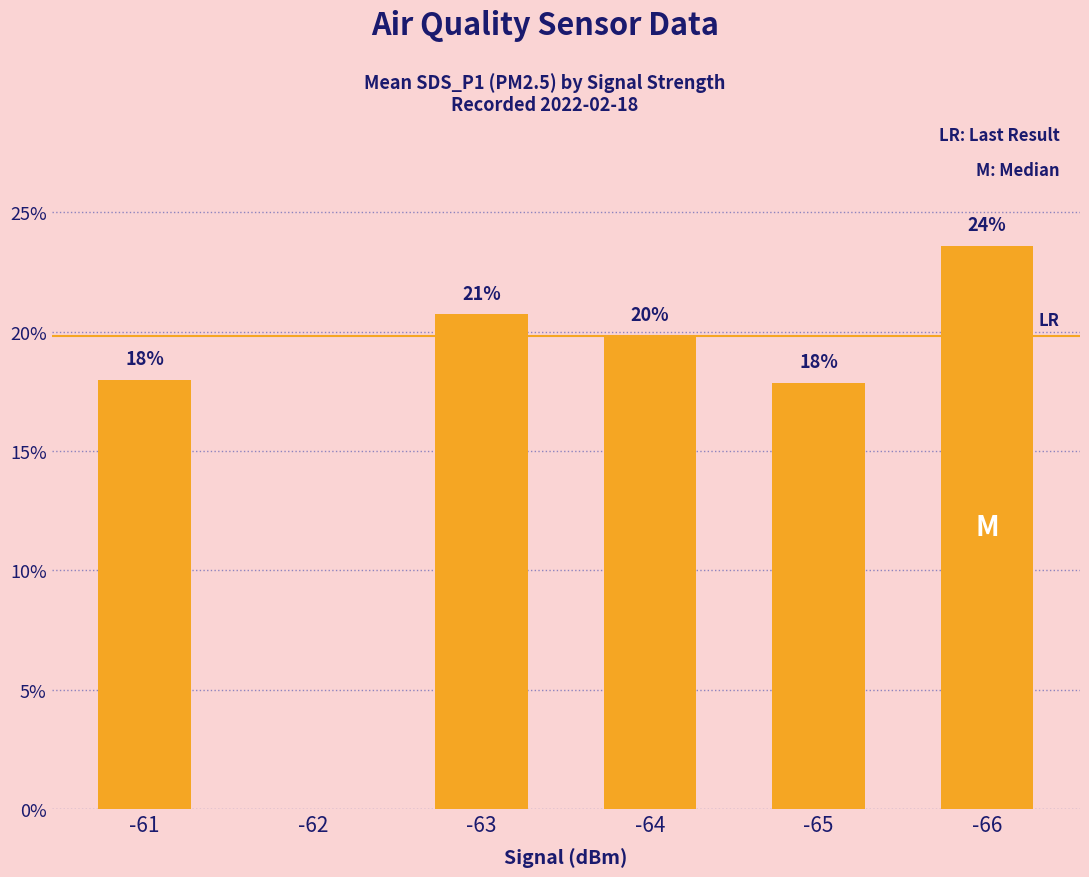

The chart shows a value of 20.7 at -63. True or false?

True